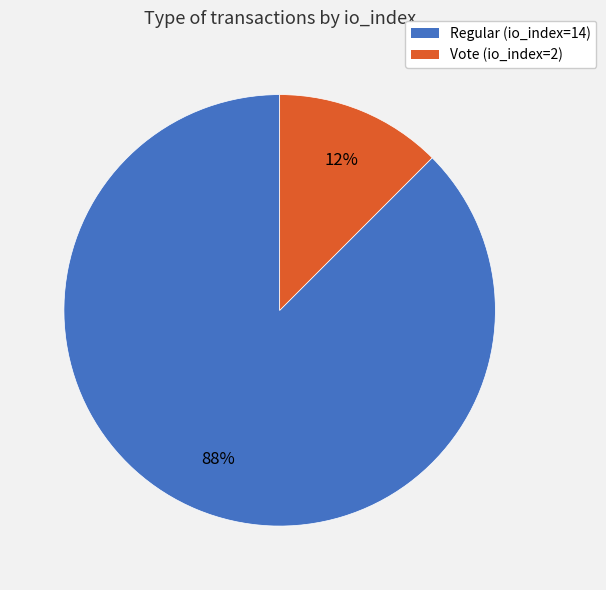

Rank the categories by value from highest to lowest.

Regular (io_index=14), Vote (io_index=2)